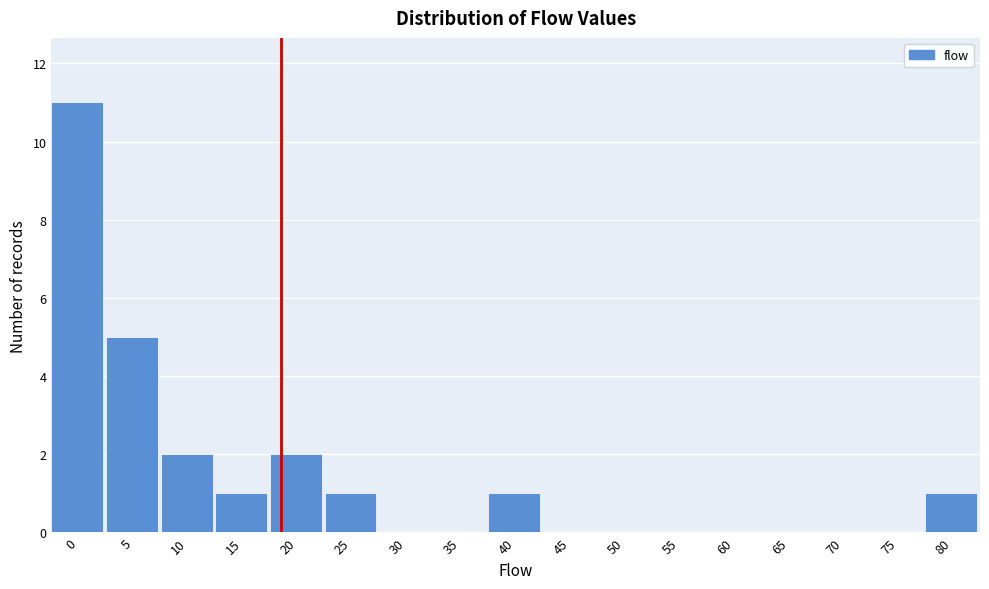

Reading left to right, transcribe all the data shown in this chart.

0=11	5=5	10=2	15=1	20=2	25=1	30=0	35=0	40=1	45=0	50=0	55=0	60=0	65=0	70=0	75=0	80=1